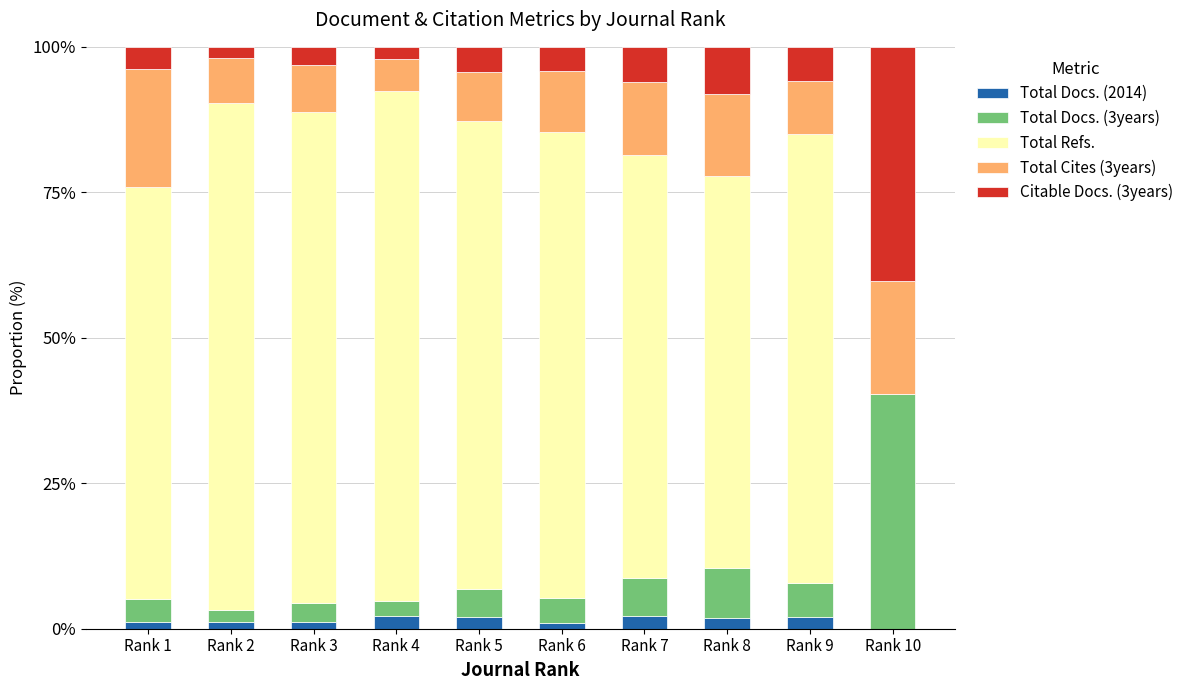

Count the number of categories in the chart.

10